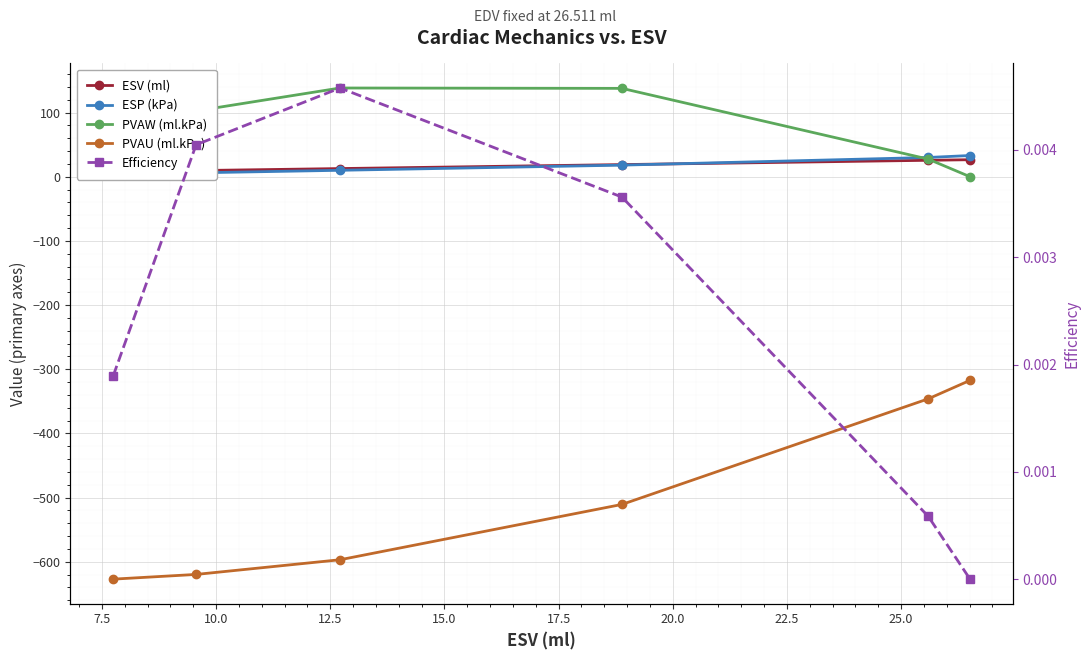

Is it true that PVAU (ml.kPa) equals -1015.4 at 7.5?

False